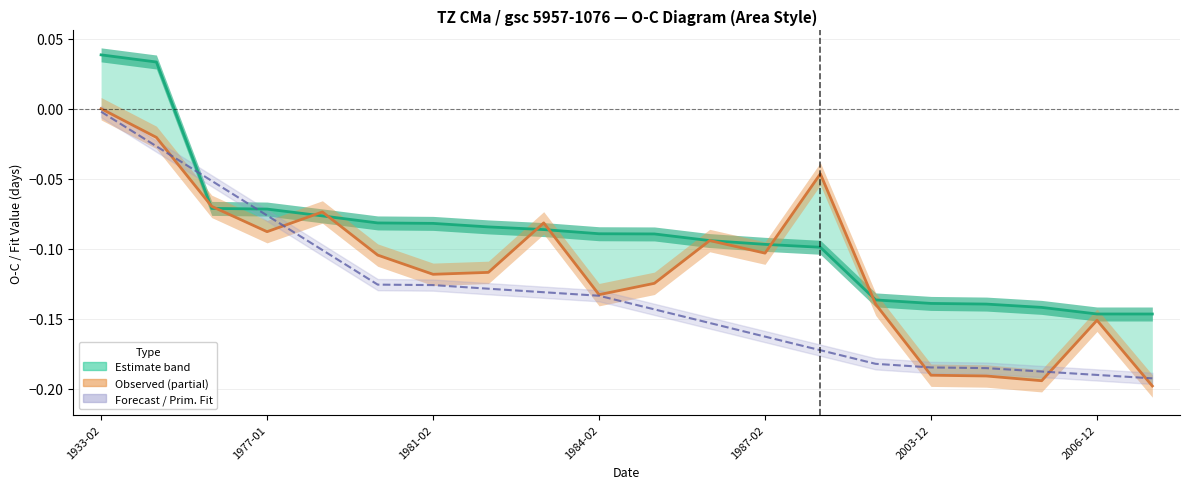

What is the label of the 20th point from the right?

1933-02